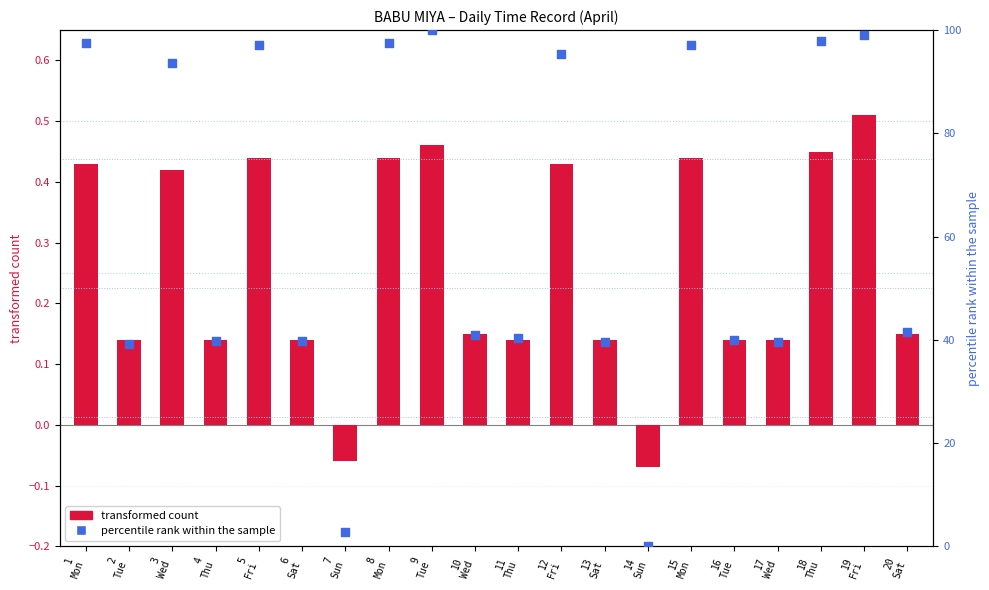

At which category is the sum across all series the highest?

9
Tue